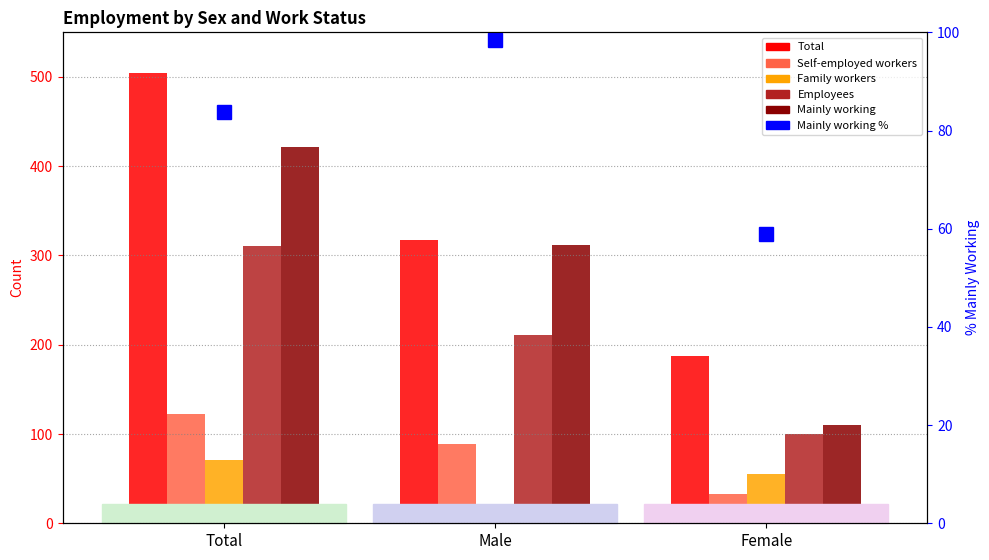

The value of Family workers at Total is 40.8. True or false?

False